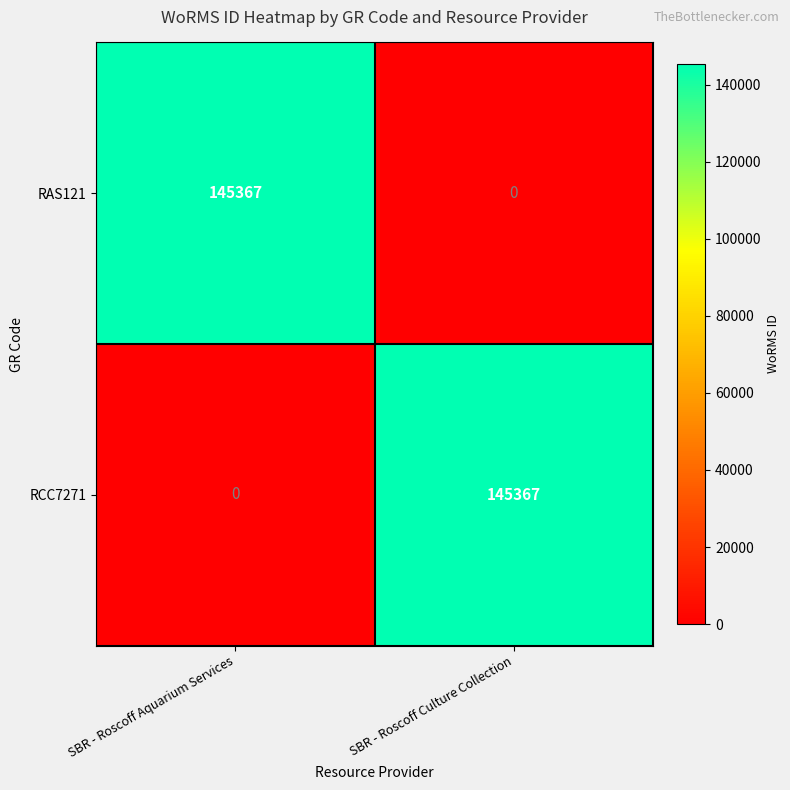

What is the total value across all series at SBR - Roscoff Aquarium Services?

145367